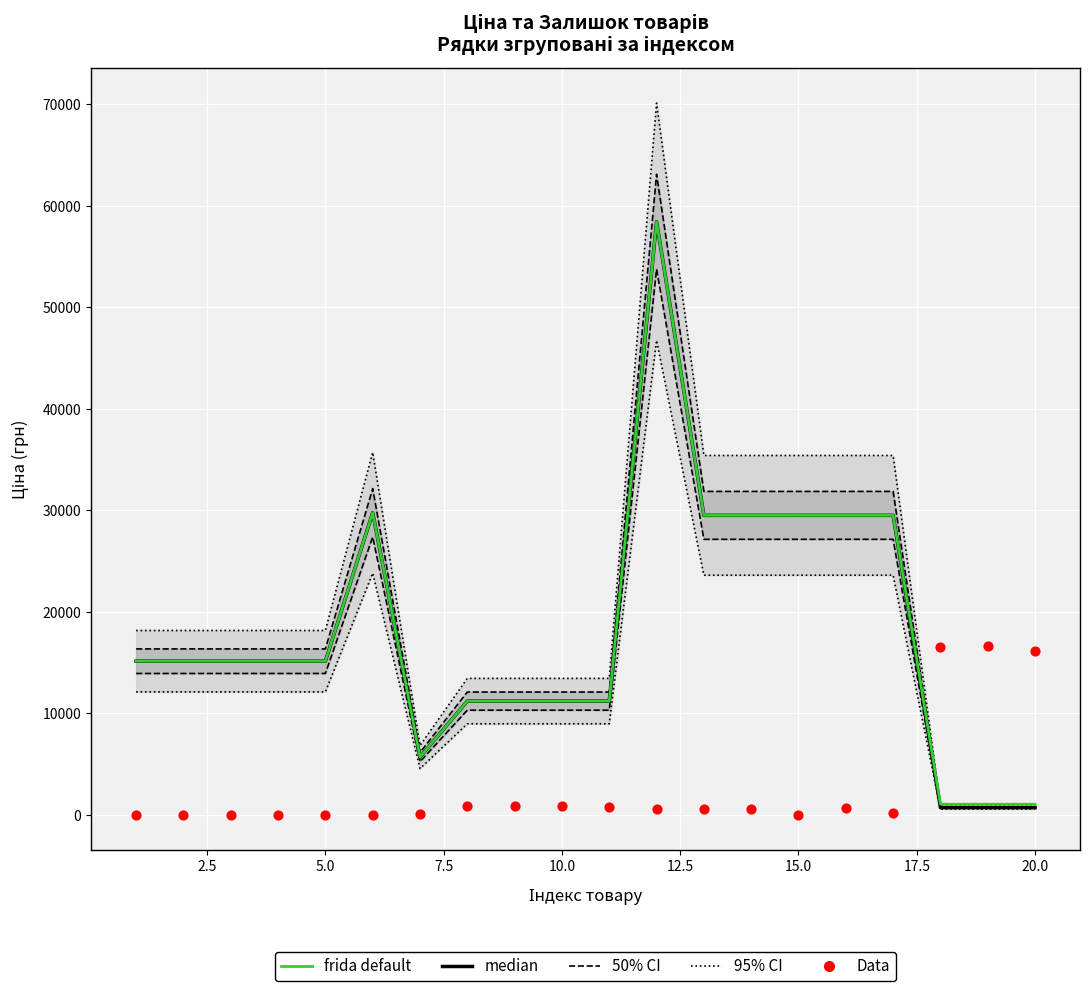

At how many categories does at least one series exceed 8296?

19